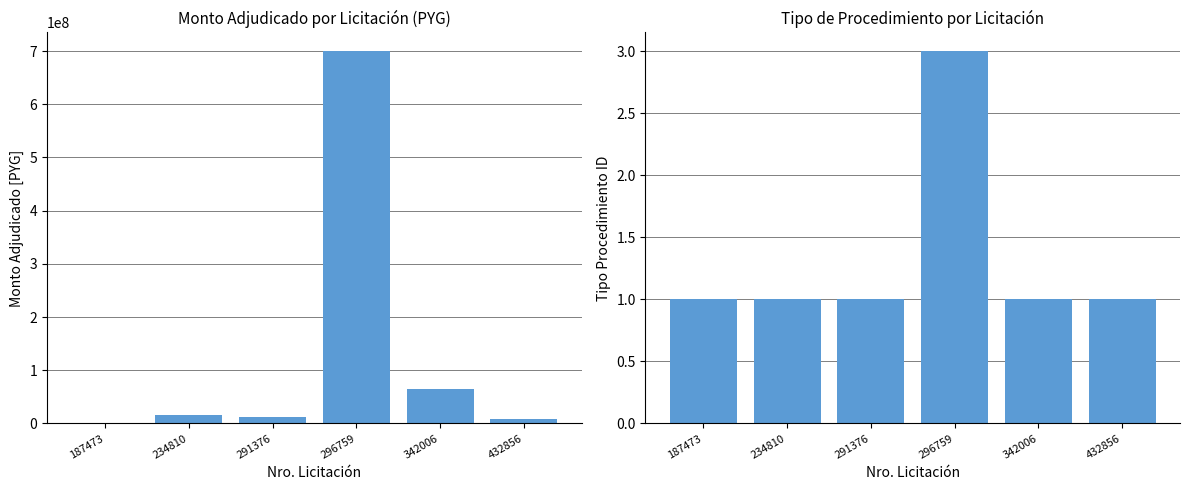

Is the value of monto_adjudicado at 234810 greater than the value of tipo_procedimiento_id at 432856?

Yes